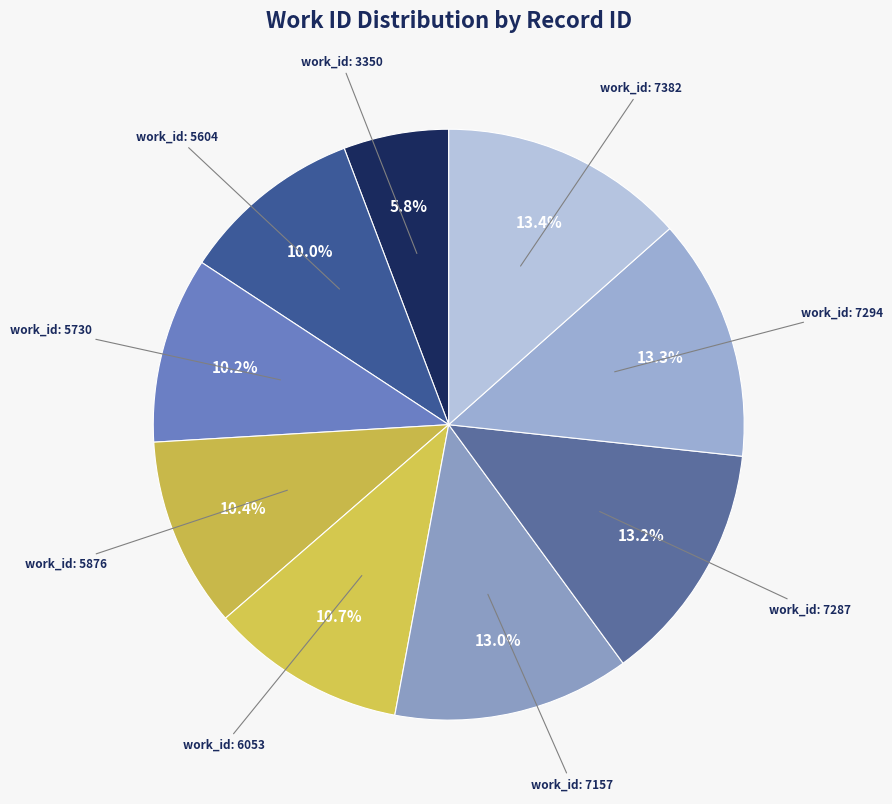

Which slice is the smallest?

work_id: 3350